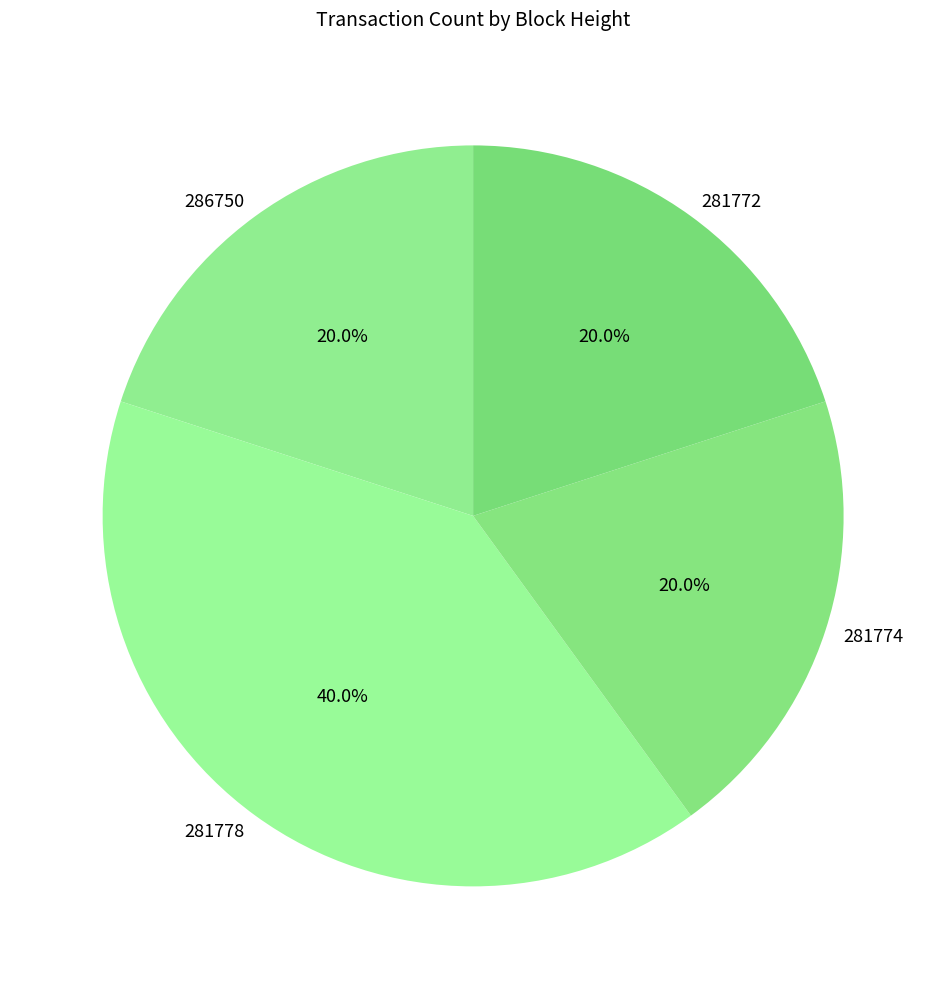

What percentage is NOT represented by 281772?

80.0%